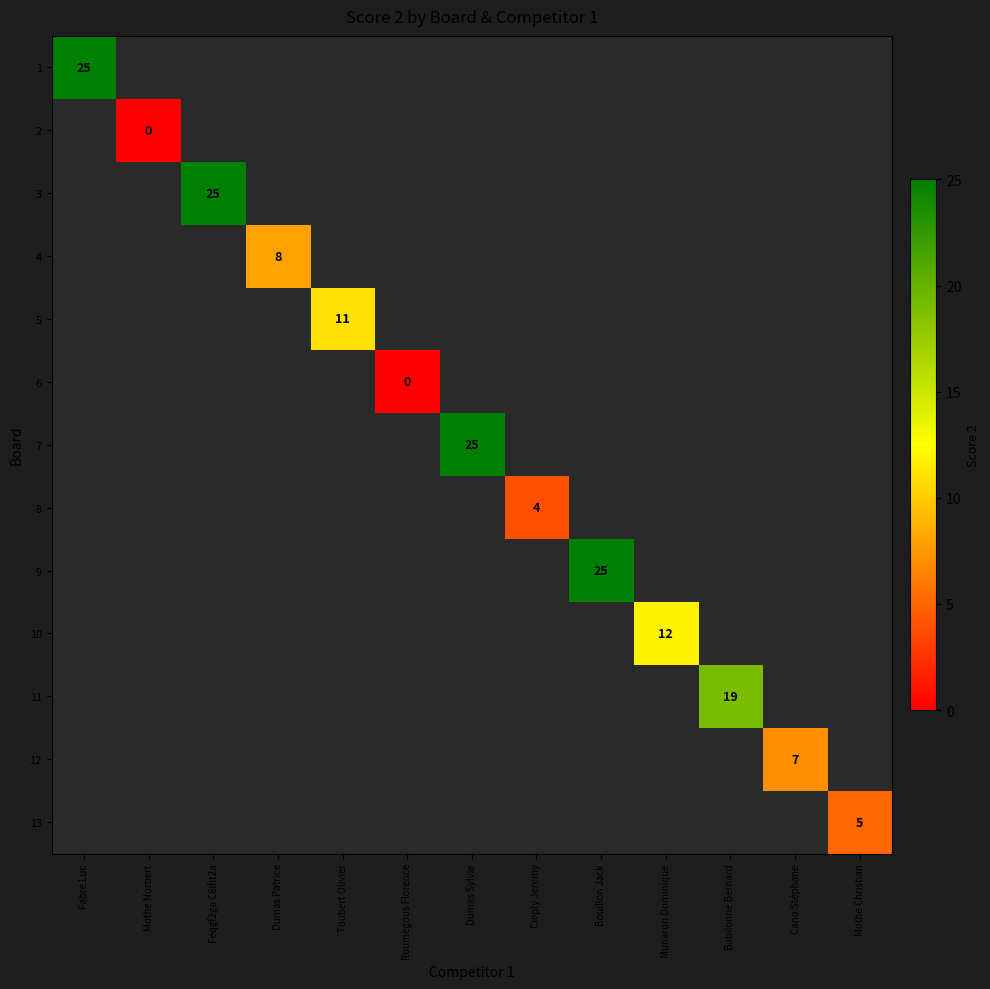

The 13 series shows 5 at Mothe Christian. True or false?

True